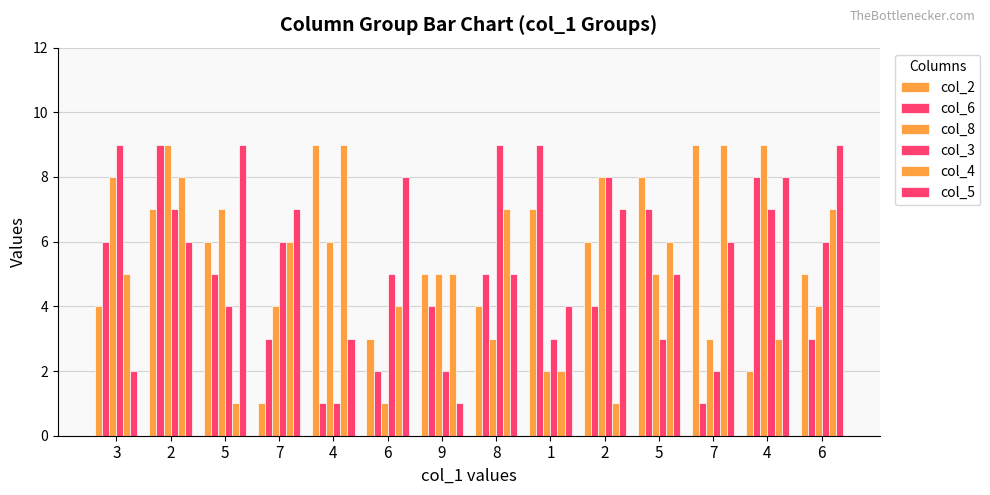

Are the bars grouped side by side (vs. stacked)?

Yes